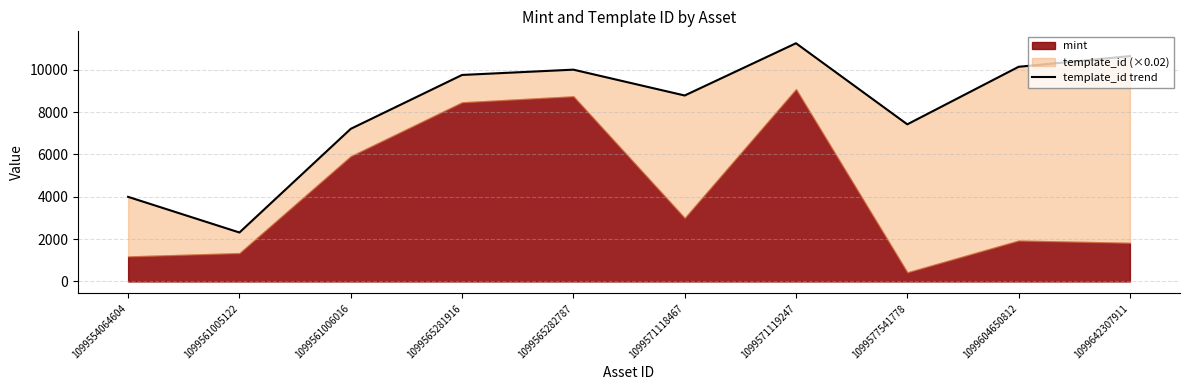

Where is the first local maximum?

1099565282787